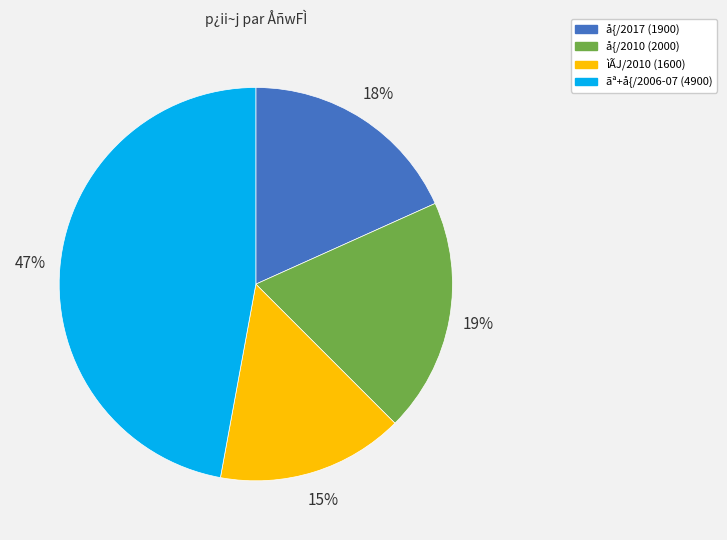

Count the number of slices in the pie.

4